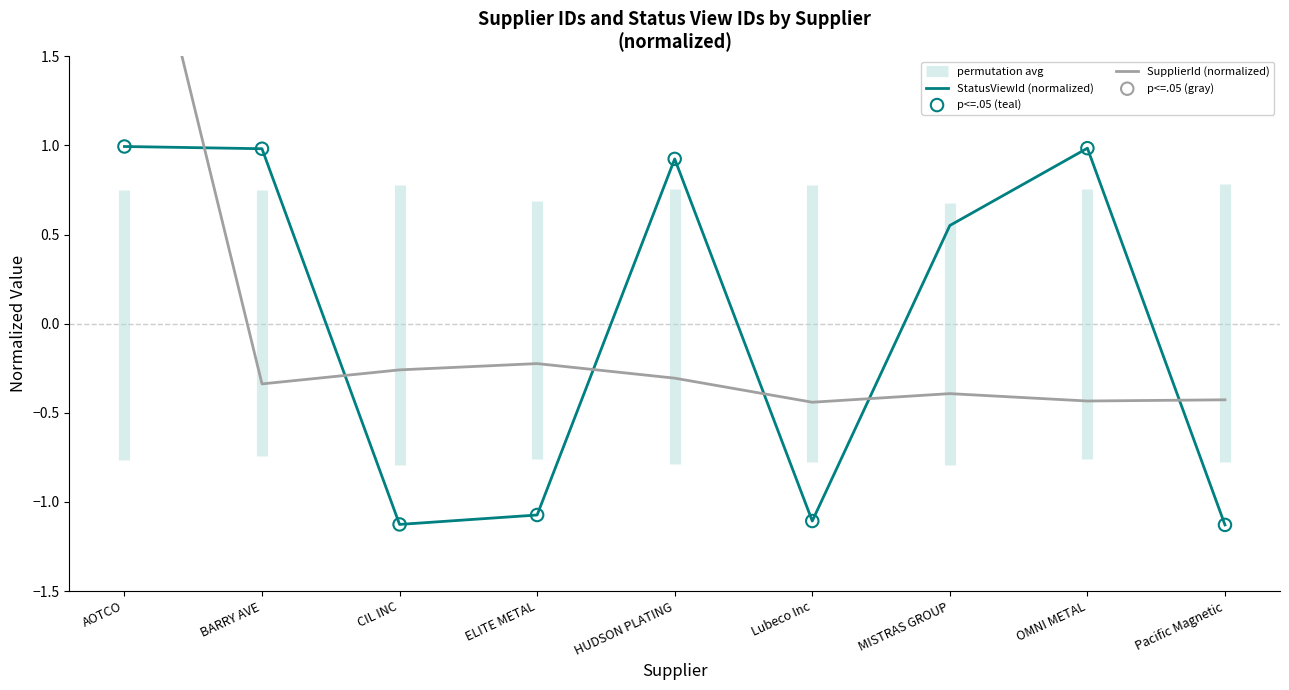

What are all the series names shown in the legend?

SupplierId, StatusViewId